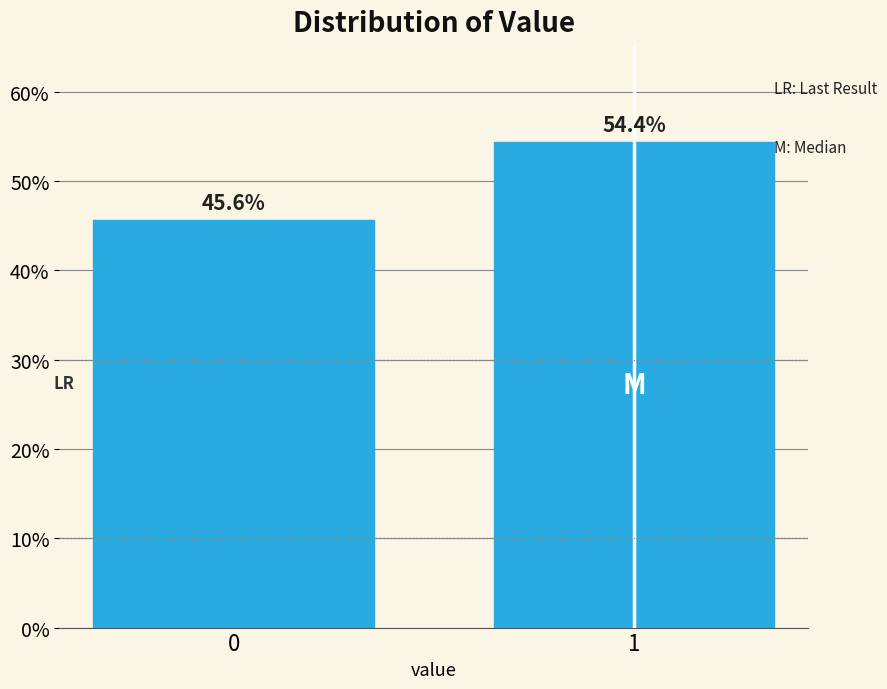

Reading left to right, list all the values displayed in this chart.

45.6	54.4